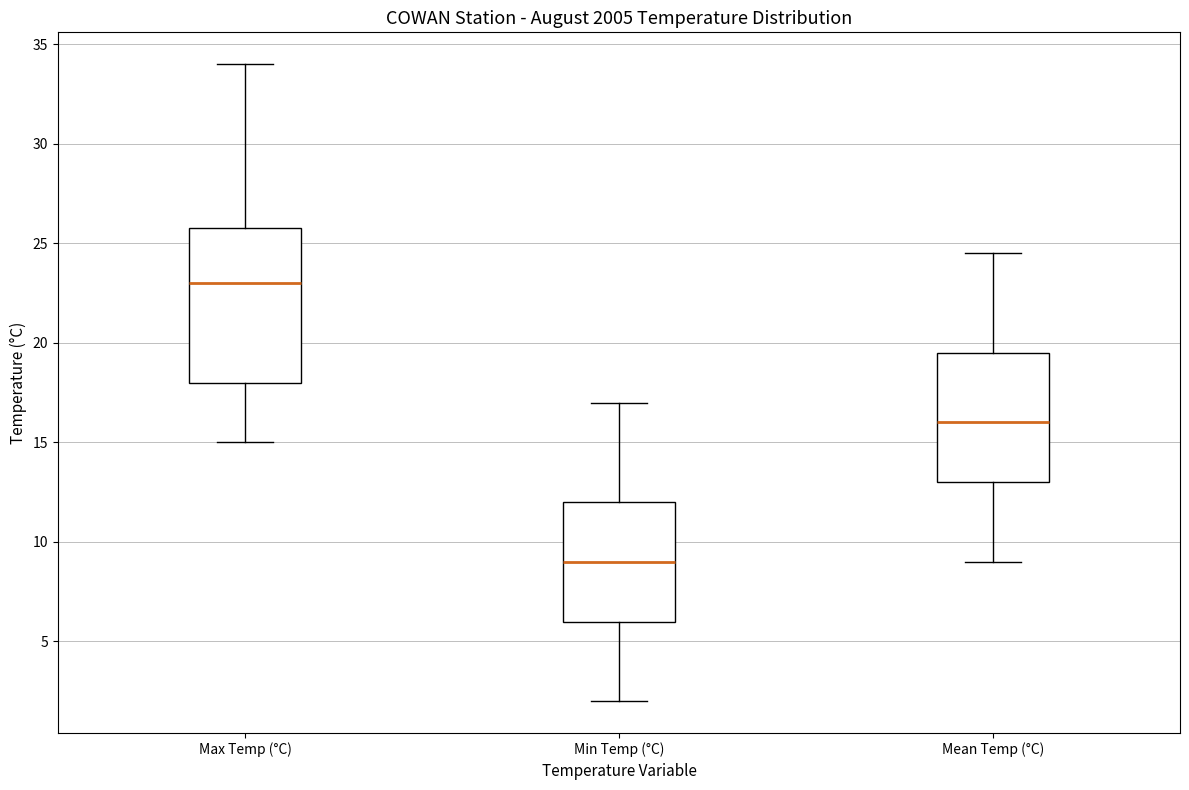

Reading left to right, transcribe this box plot: for each box, give where its median line is, the range the box spans, and where its two whiskers end, as read against the y-axis. The values are not printed on the chart, so give them approximately, as read against the axis.

Max Temp (°C): median 23.0, box 18.0 to 26.0, whiskers 15.0 to 34.0
Min Temp (°C): median 9.0, box 6.0 to 12.0, whiskers 2.0 to 17.0
Mean Temp (°C): median 16.0, box 13.0 to 19.5, whiskers 9.0 to 24.5